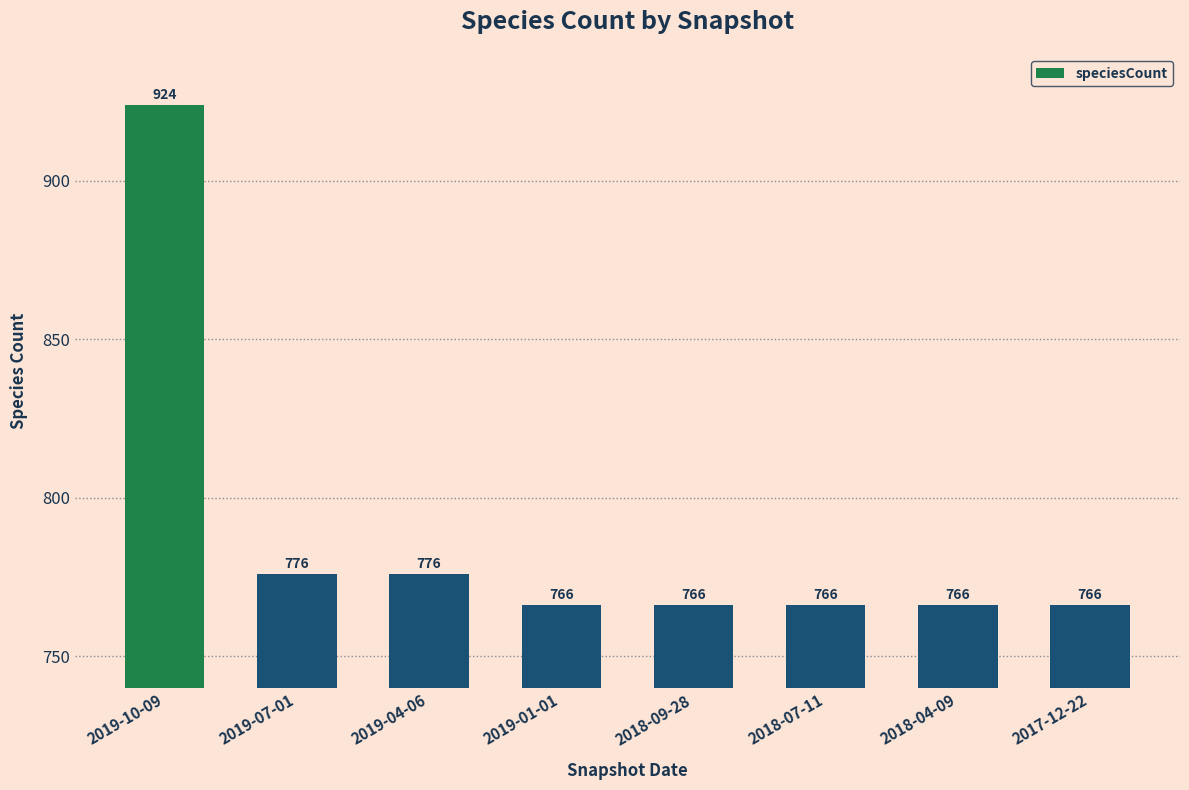

The value at 2018-04-09 is 359. True or false?

False